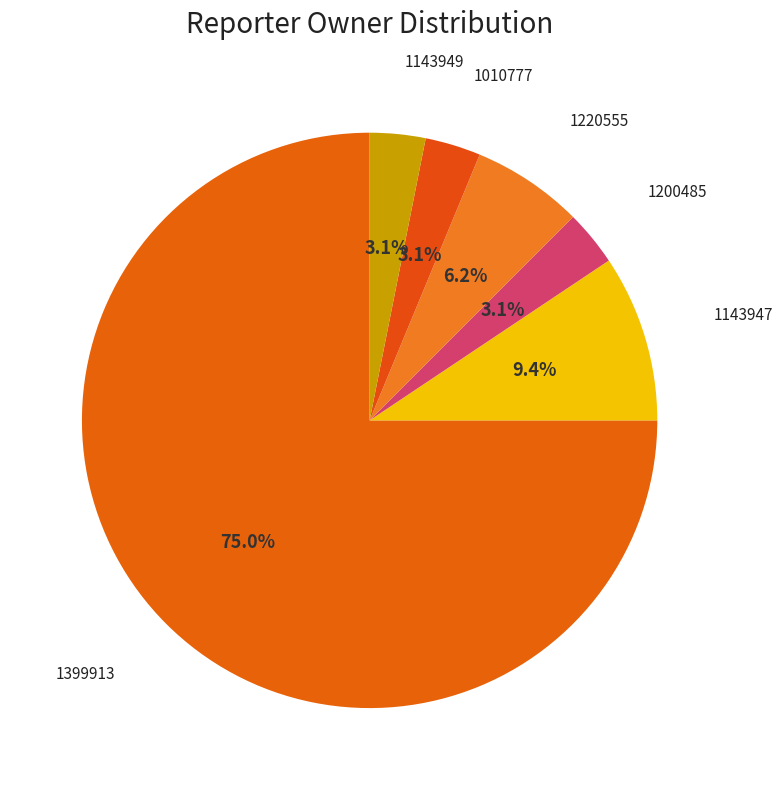

Count the number of slices in the pie.

6